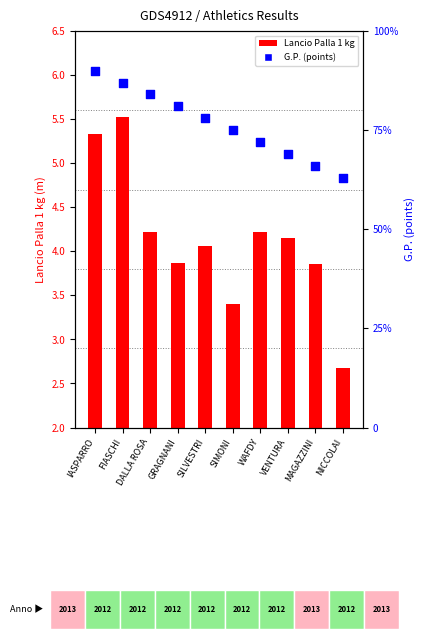

Which series has the widest spread of Y values?

G.P.